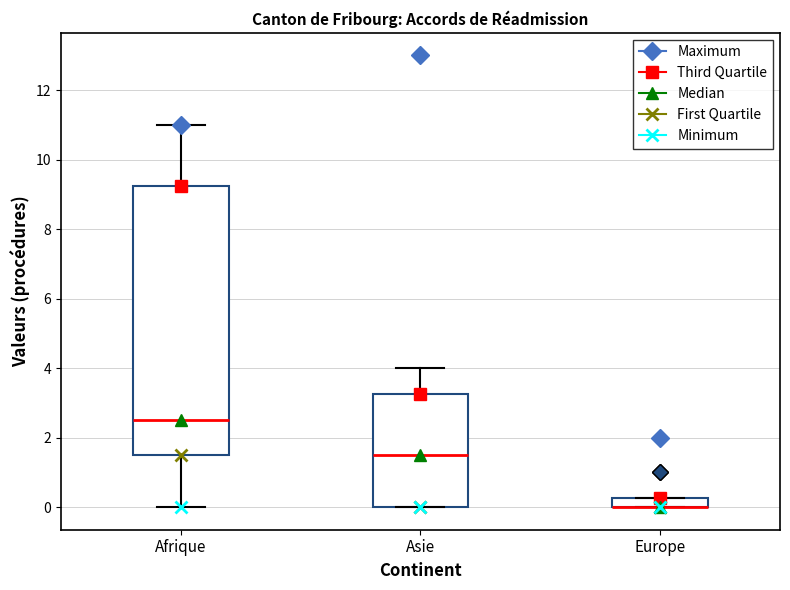

Comparing the boxes themselves (not the whiskers), which one is the tallest?

Afrique